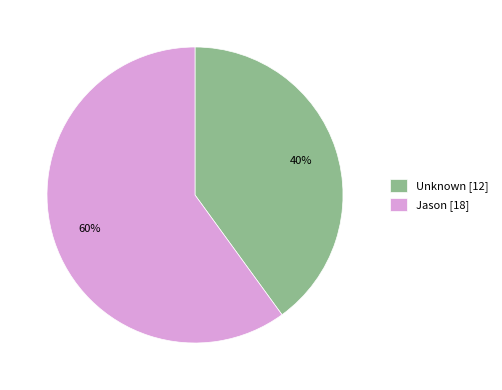

Combined, do Unknown and Jason account for over 50%?

Yes